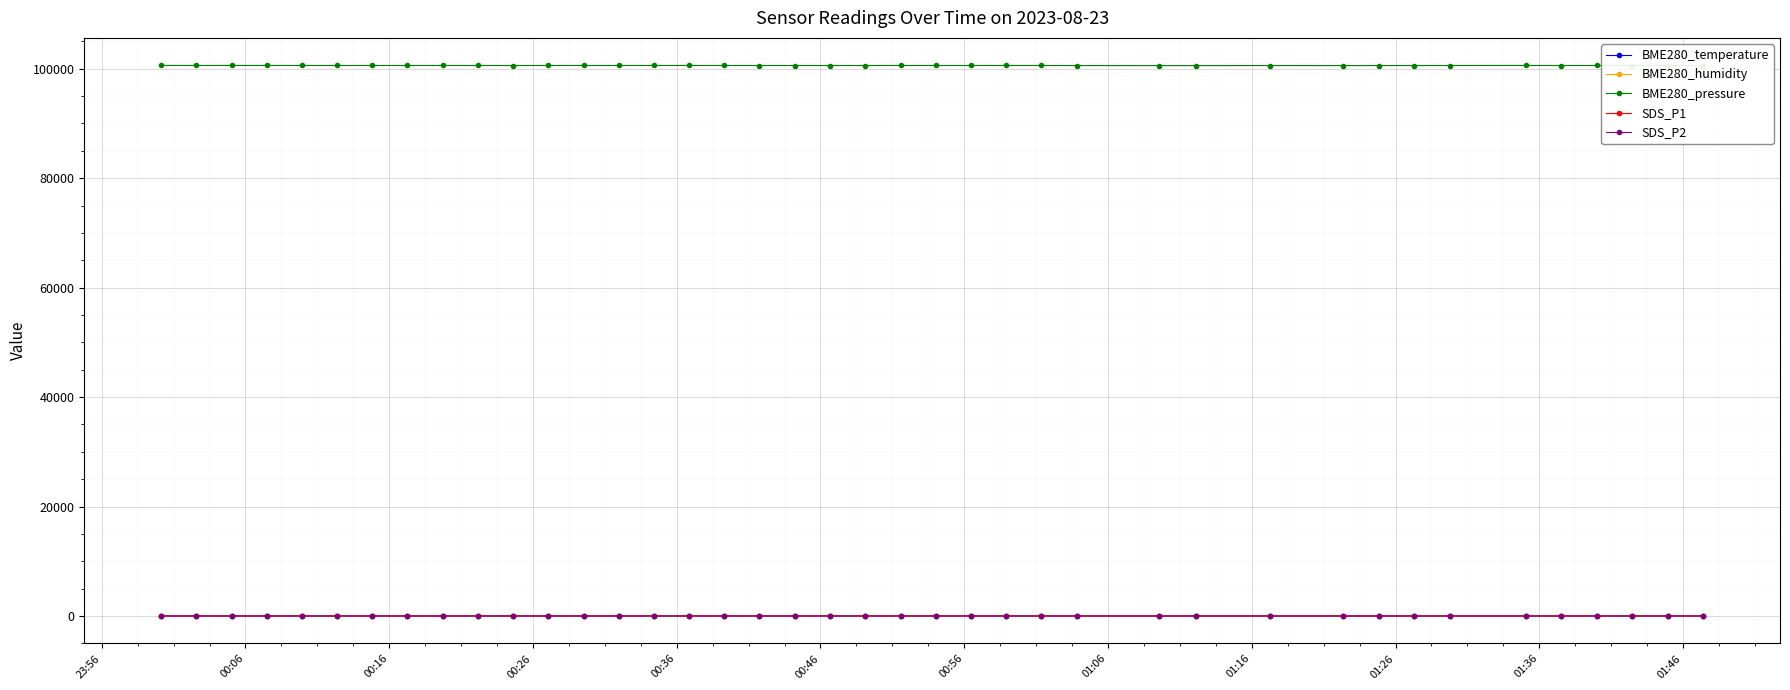

True or false: SDS_P1 has more than 1 interior local peaks.

True